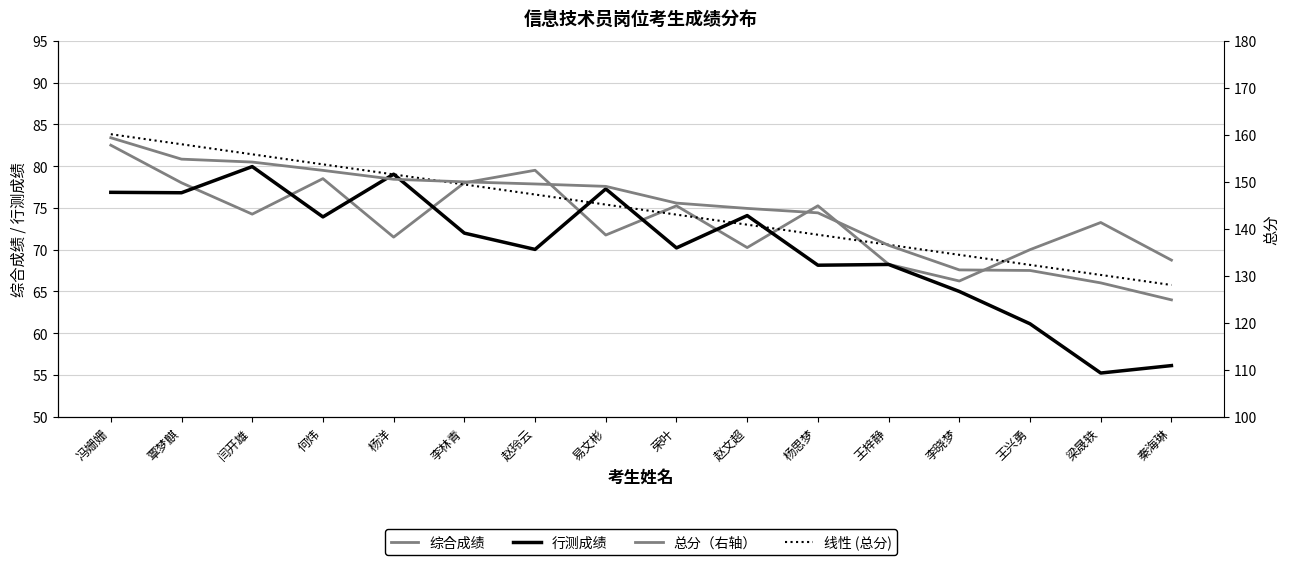

Is it true that 行测成绩 equals 70.2 at 荣叶?

True